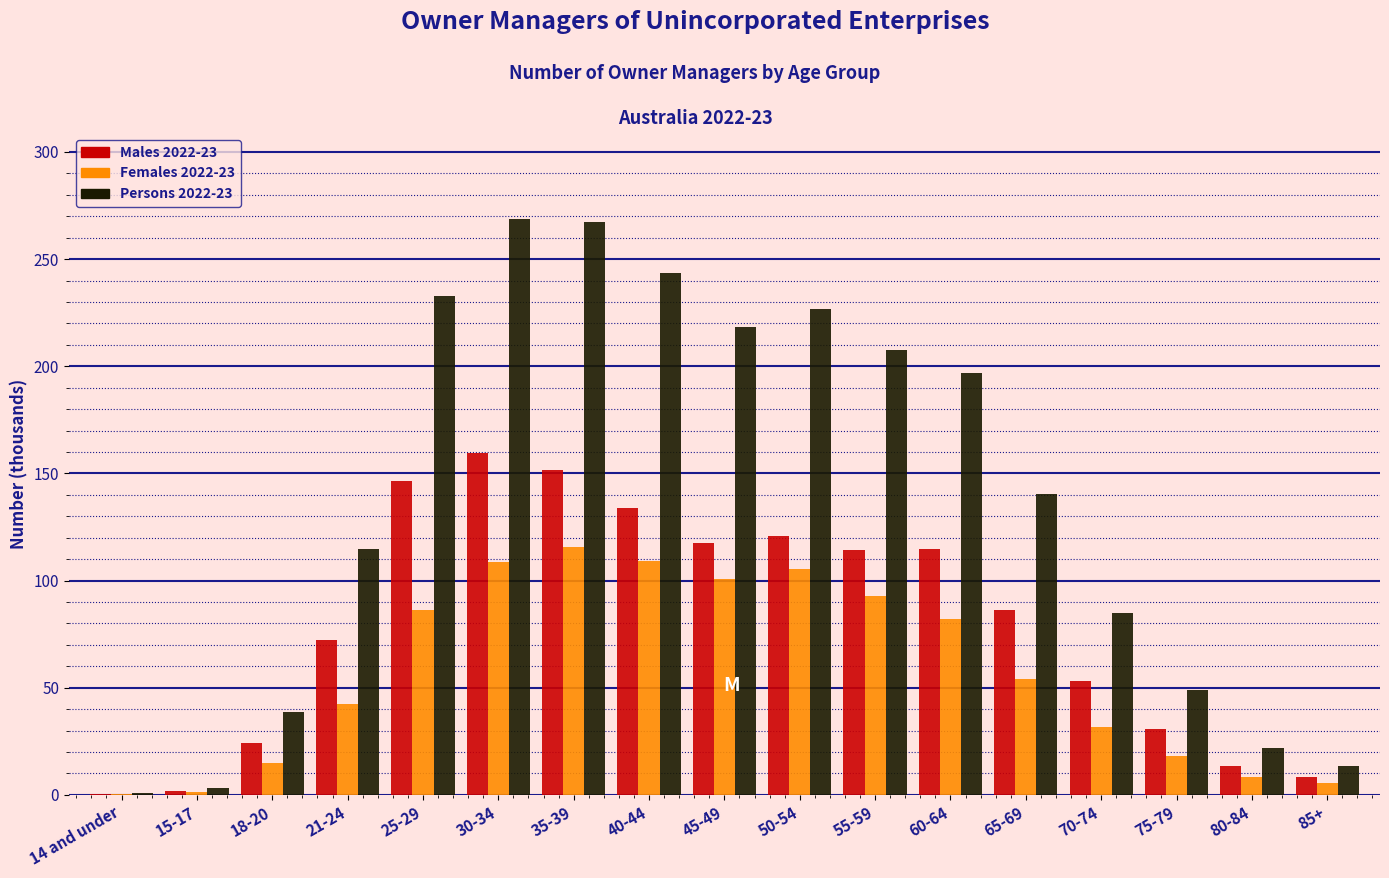

What is the sum of all Females 2022-23 values?

979.0